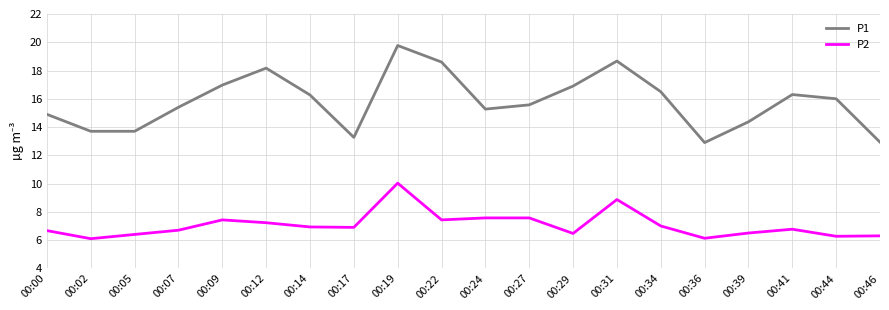

At 00:24, list the series in order from largest to smallest.

P1, P2